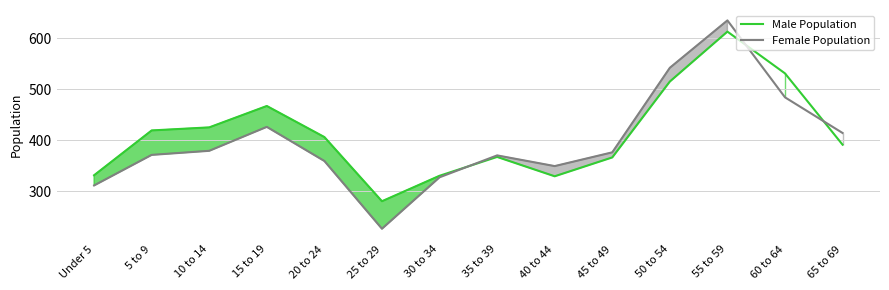

How many data points in Male Population are less than 406?

7